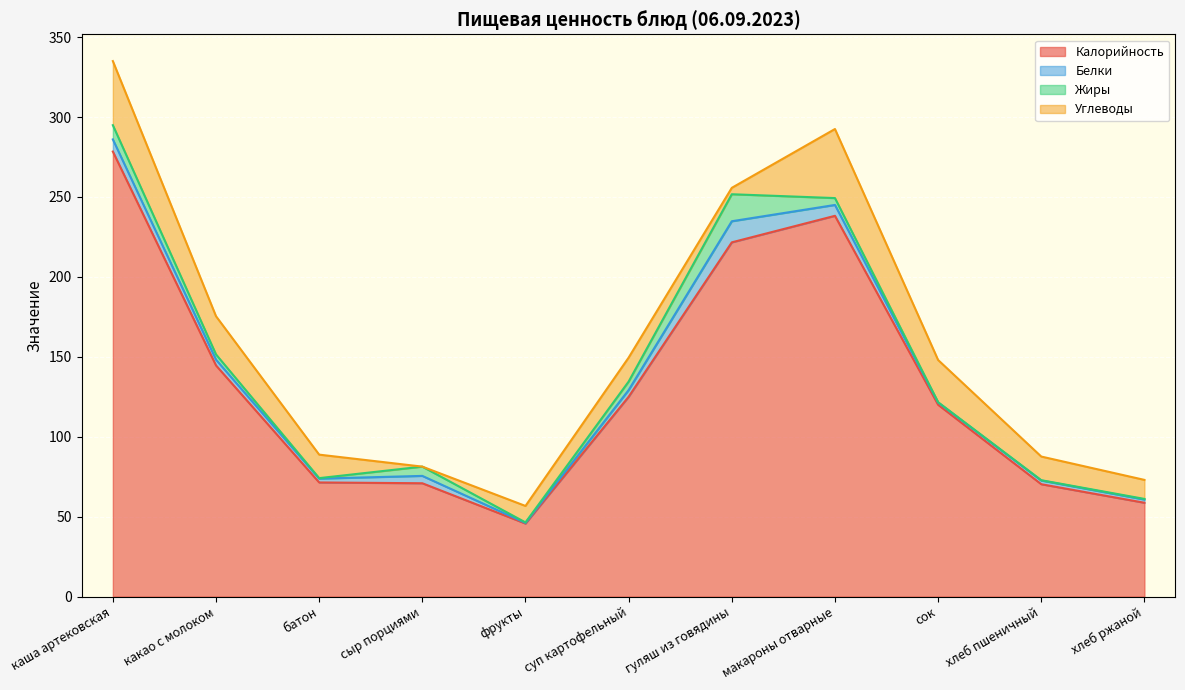

Reading left to right, extract all data points from this chart.

Калорийность: каша артековская=278.4	какао с молоком=144.6	батон=71.4	сыр порциями=70.9	фрукты=45.7	суп картофельный=125.0	гуляш из говядины=221.6	макароны отварные=238.2	сок=120.0	хлеб пшеничный=70.3	хлеб ржаной=58.7
Белки: каша артековская=7.6	какао с молоком=3.6	батон=2.4	сыр порциями=4.6	фрукты=0.4	суп картофельный=4.2	гуляш из говядины=13.2	макароны отварные=6.8	сок=1.4	хлеб пшеничный=2.3	хлеб ржаной=2.0
Жиры: каша артековская=8.9	какао с молоком=3.3	батон=0.3	сыр порциями=5.8	фрукты=0.3	суп картофельный=5.3	гуляш из говядины=16.9	макароны отварные=4.3	сок=0.2	хлеб пшеничный=0.2	хлеб ржаной=0.4
Углеводы: каша артековская=40.1	какао с молоком=23.9	батон=14.7	сыр порциями=0.0	фрукты=10.3	суп картофельный=15.0	гуляш из говядины=4.0	макароны отварные=43.2	сок=26.4	хлеб пшеничный=14.8	хлеб ржаной=11.9